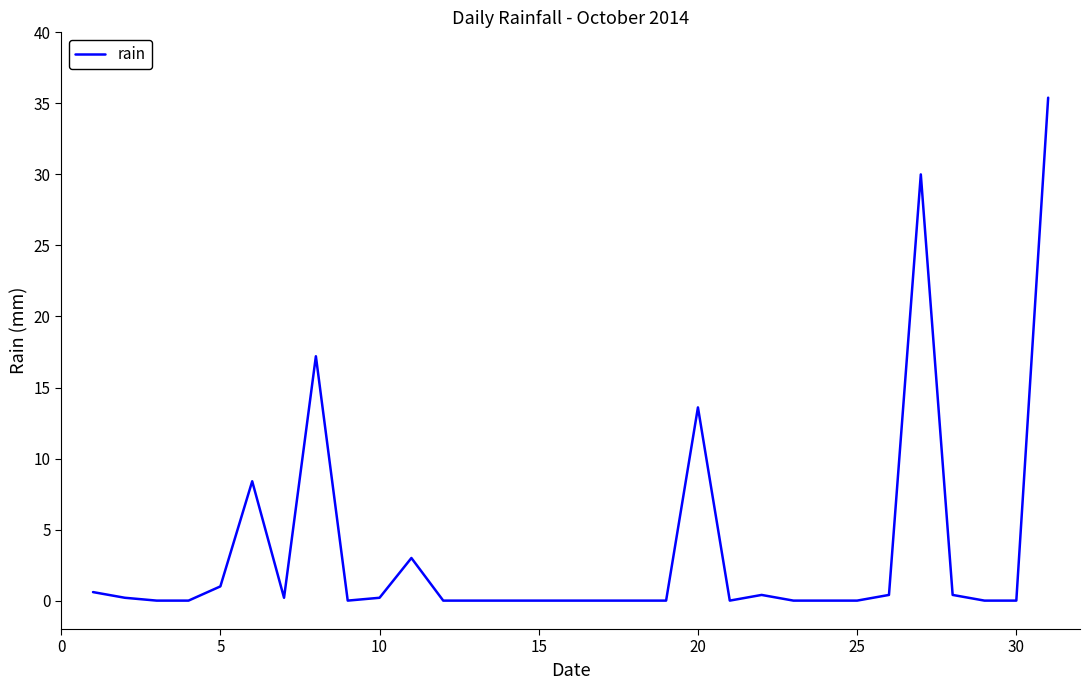

Does the chart display data point markers on the line(s)?

No